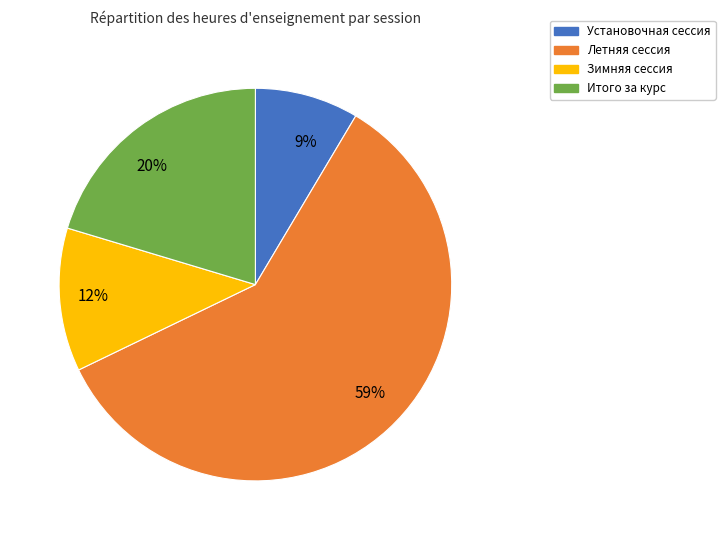

Which category has the biggest portion of the pie?

59%